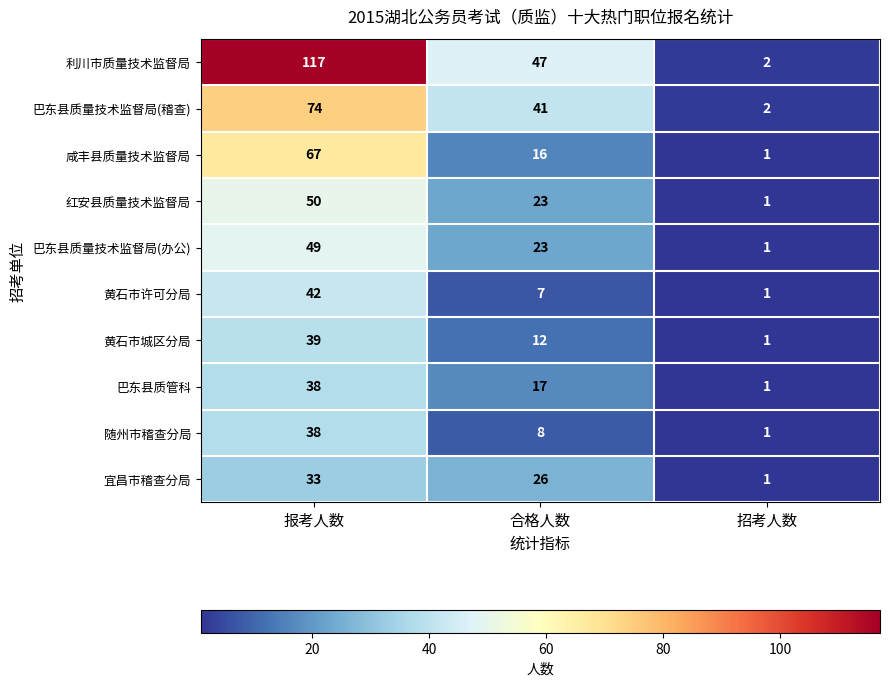

Reading left to right, transcribe all the data shown in this chart.

利川市质量技术监督局: 报考人数=117	合格人数=47	招考人数=2
巴东县质量技术监督局(稽查): 报考人数=74	合格人数=41	招考人数=2
咸丰县质量技术监督局: 报考人数=67	合格人数=16	招考人数=1
红安县质量技术监督局: 报考人数=50	合格人数=23	招考人数=1
巴东县质量技术监督局(办公): 报考人数=49	合格人数=23	招考人数=1
黄石市许可分局: 报考人数=42	合格人数=7	招考人数=1
黄石市城区分局: 报考人数=39	合格人数=12	招考人数=1
巴东县质管科: 报考人数=38	合格人数=17	招考人数=1
随州市稽查分局: 报考人数=38	合格人数=8	招考人数=1
宜昌市稽查分局: 报考人数=33	合格人数=26	招考人数=1